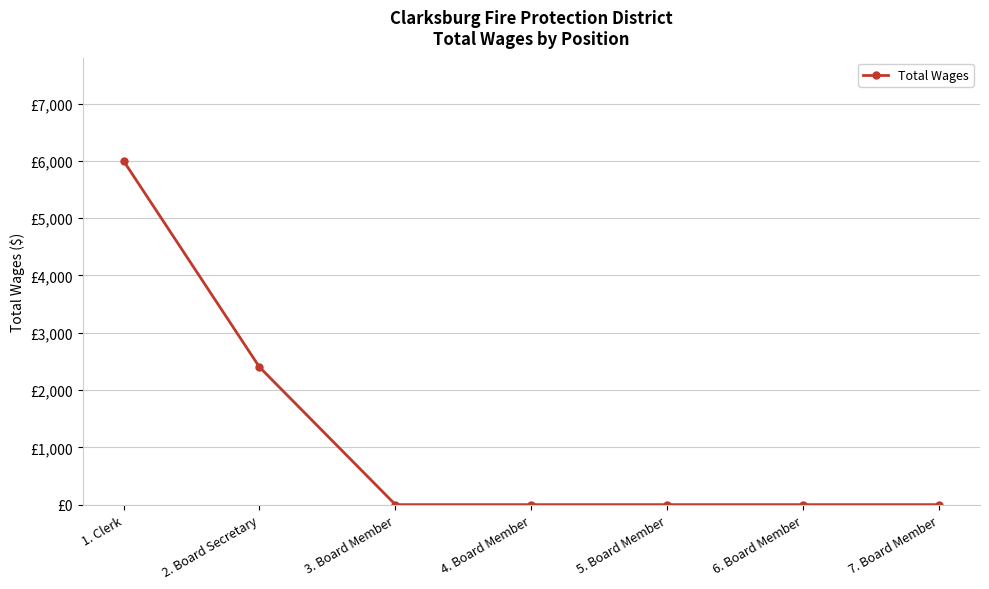

Is this an area chart (filled region under the line)?

No